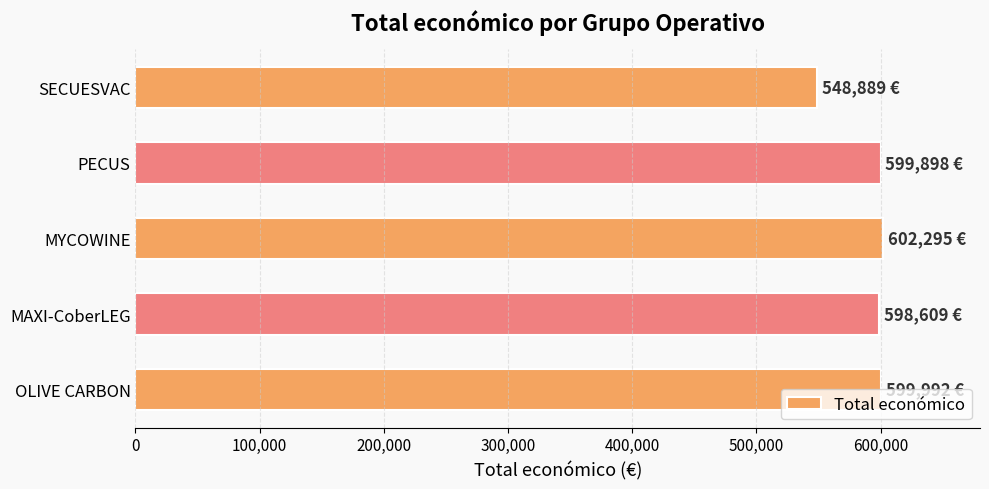

What is the ratio of the value at MAXI-CoberLEG to the value at SECUESVAC?

1.1